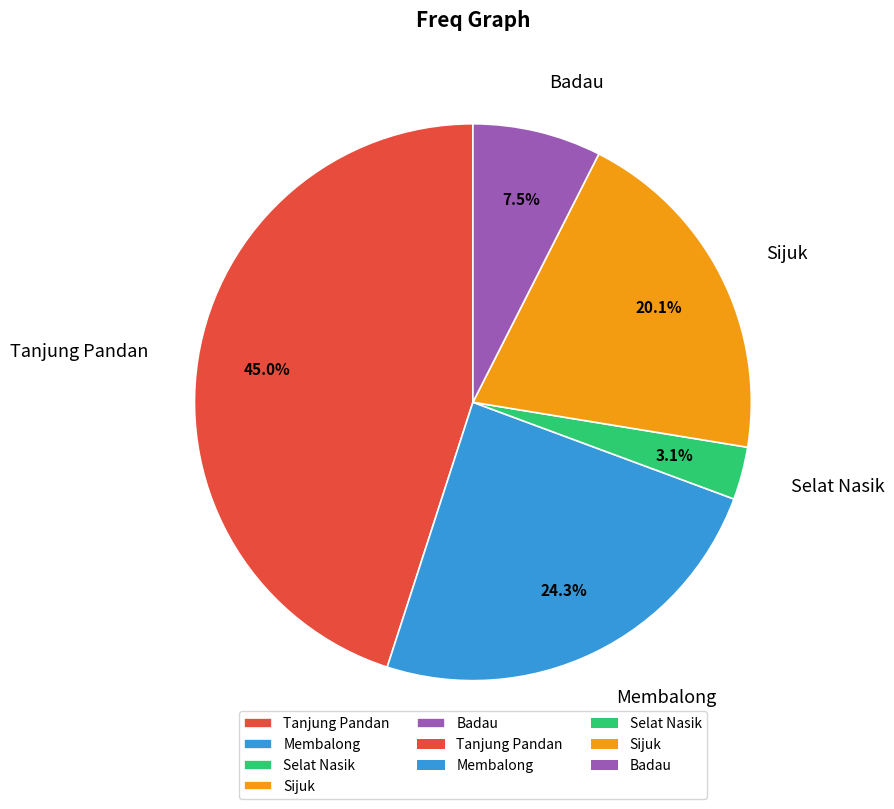

Rank the categories by value from highest to lowest.

Tanjung Pandan, Membalong, Sijuk, Badau, Selat Nasik